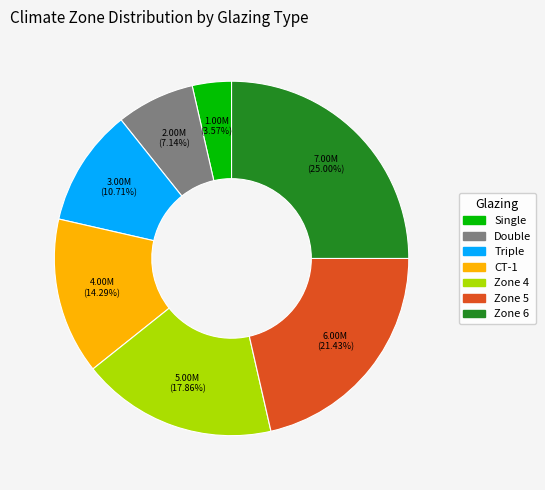

Between Zone 6 and Triple, which is larger?

Zone 6